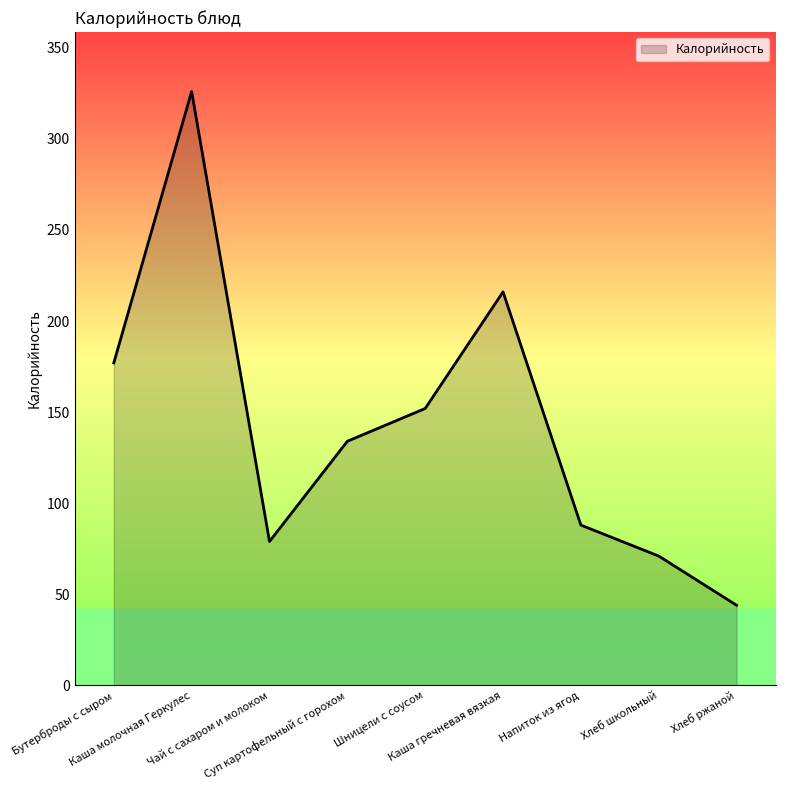

Where is the first local minimum?

Чай с сахаром и молоком